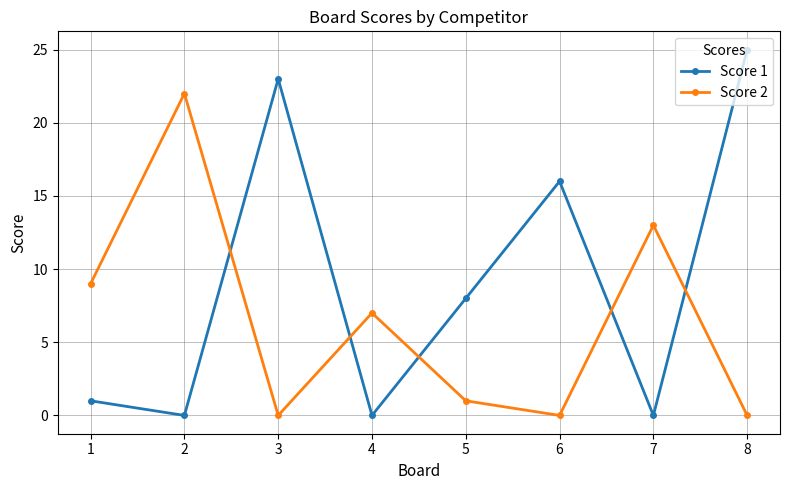

What is the sum of the Score 2 values at 2 and 4?

29